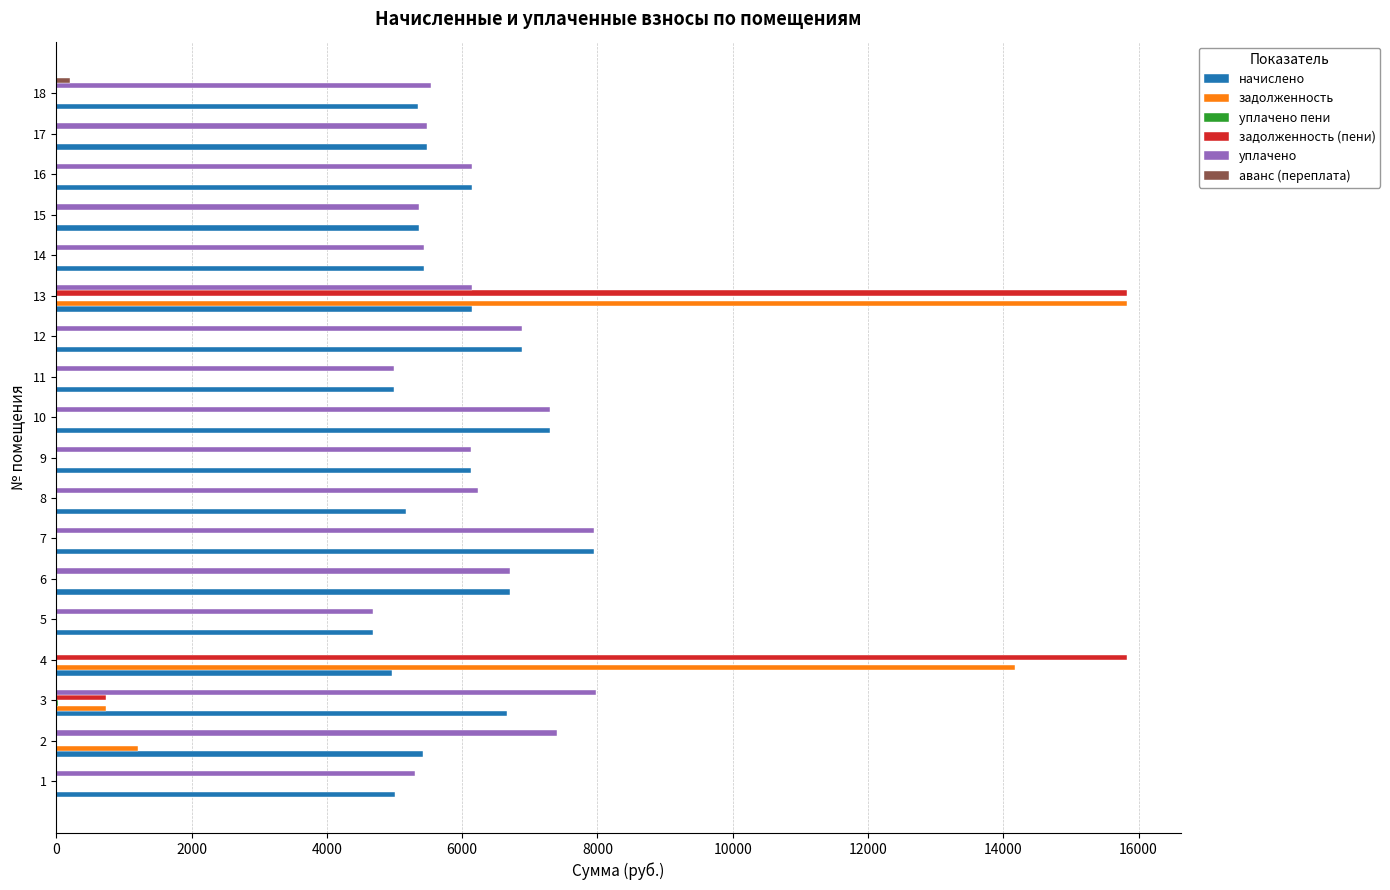

How many positive values does the уплачено series have?

17